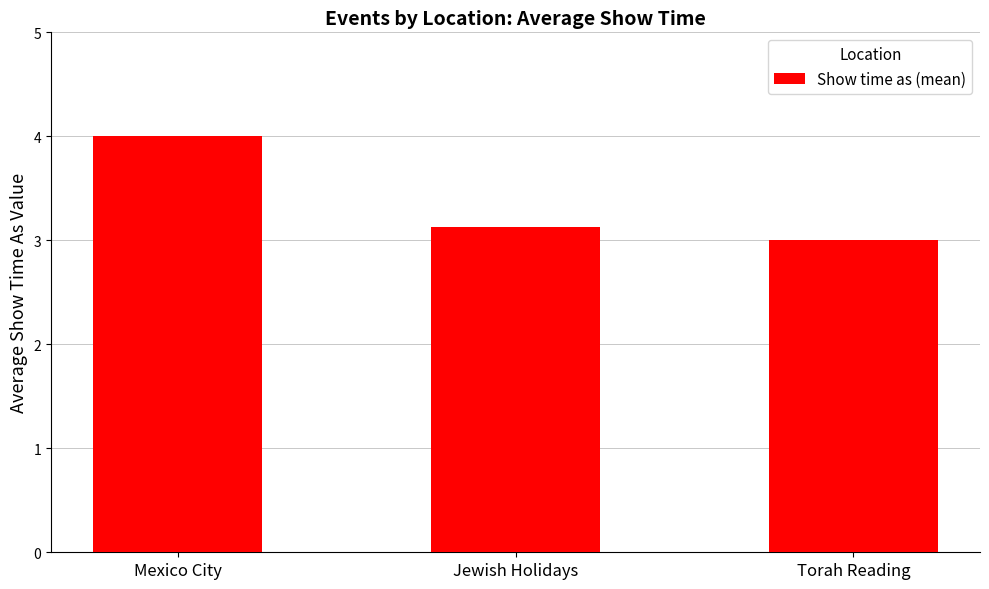

What position from the right is Jewish Holidays?

2